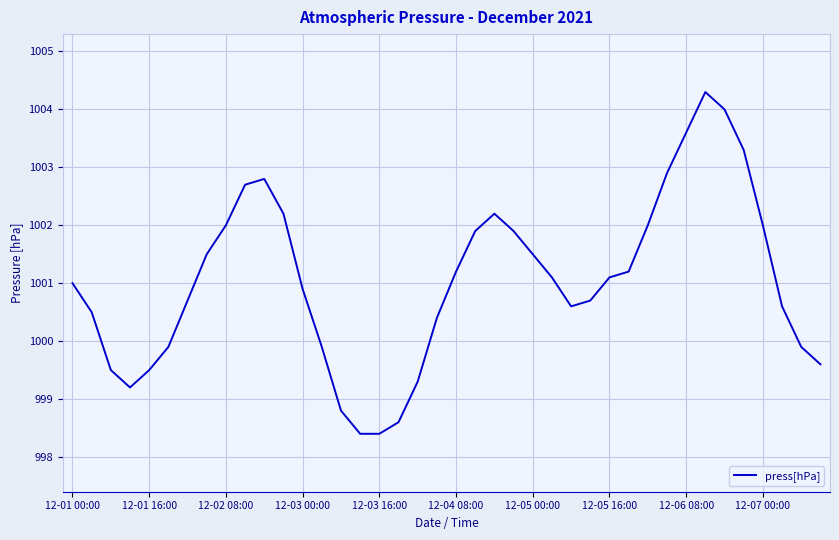

What is the difference between the second highest and minimum values?

5.6